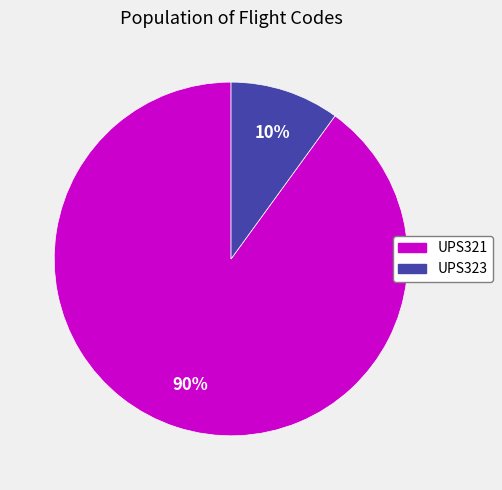

What is the largest slice in the pie chart?

UPS321